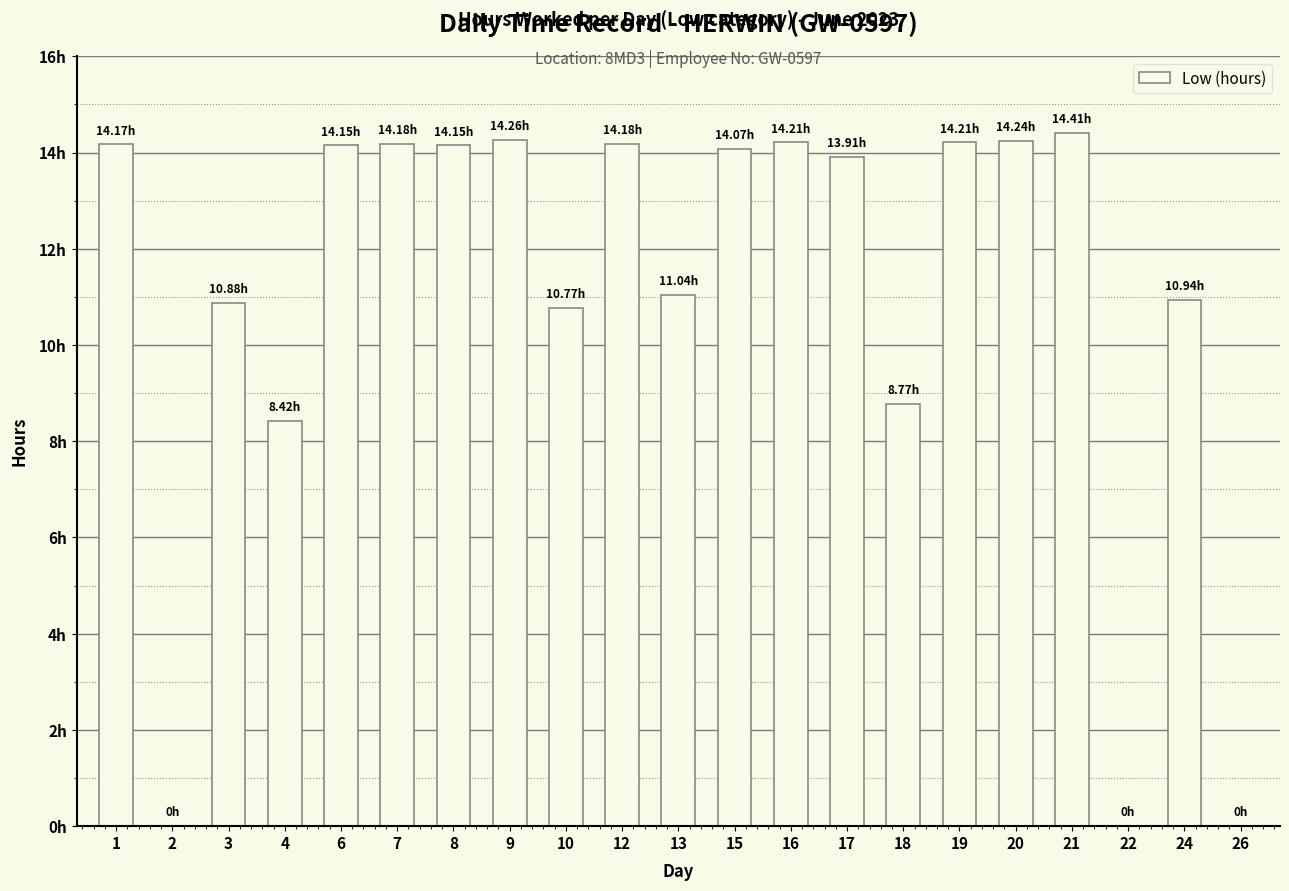

List the labels in order of value, smallest first.

2, 22, 26, 4, 18, 10, 3, 24, 13, 17, 15, 6, 8, 1, 7, 12, 16, 19, 20, 9, 21